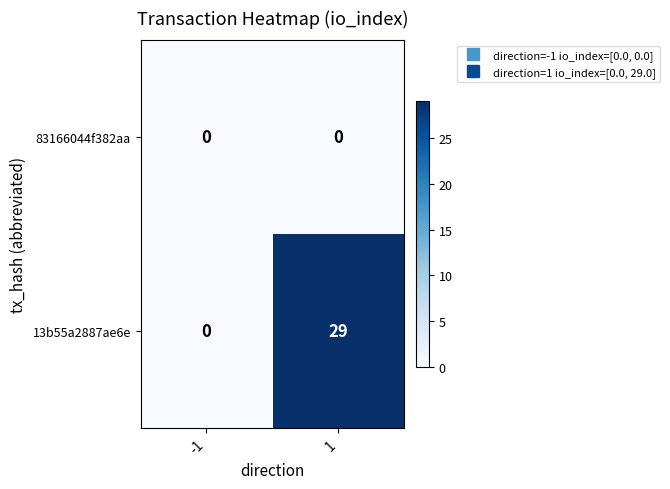

Reading right to left, extract all data points from this chart.

83166044f382aa: 0	0
13b55a2887ae6e: 29	0